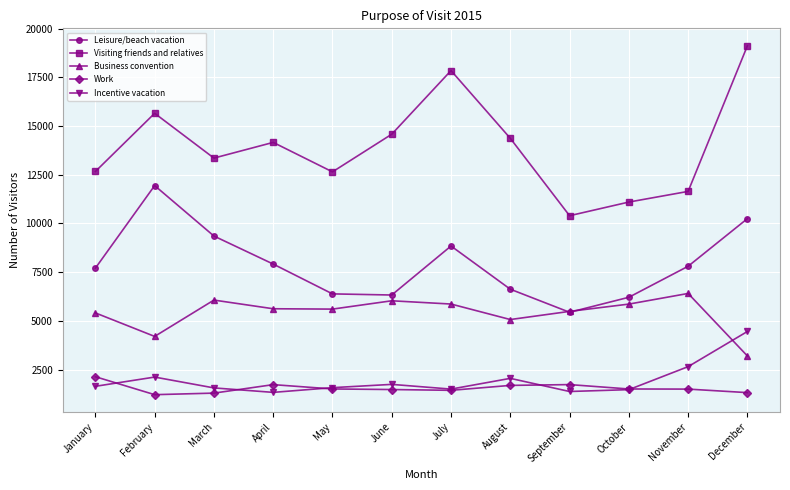

The value of Incentive vacation at March is 1563. True or false?

True